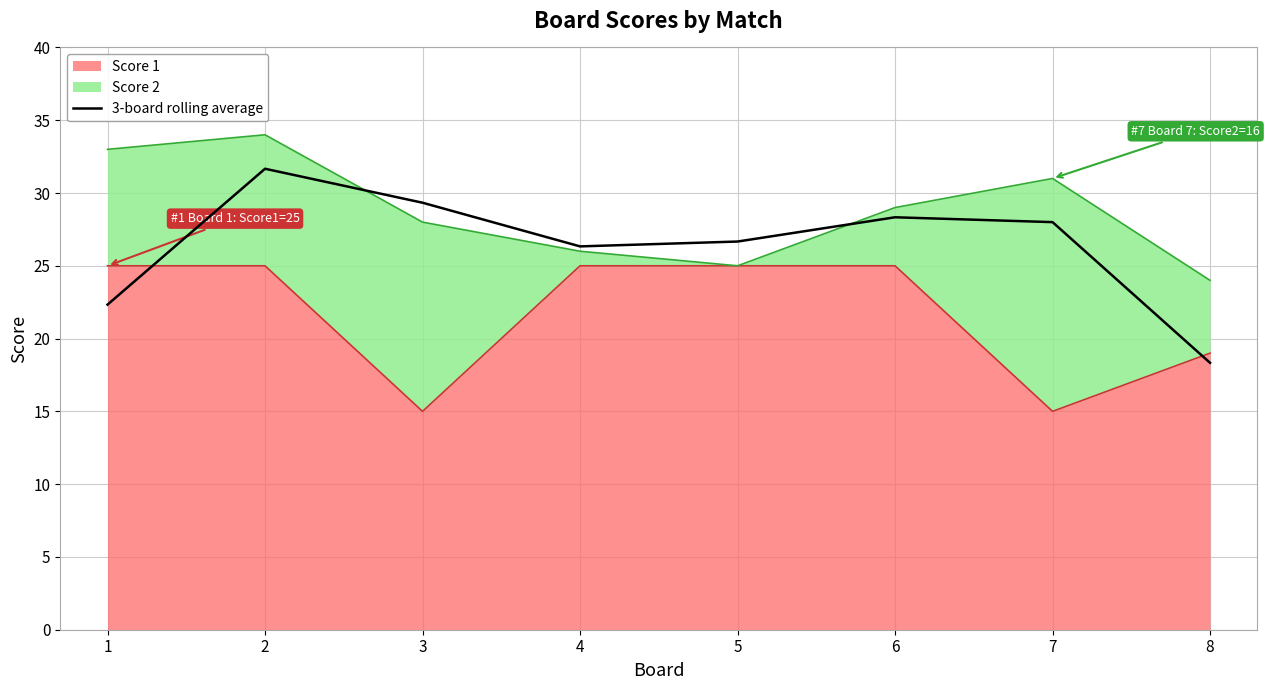

What is the value of the 1st point from the left?

22.3